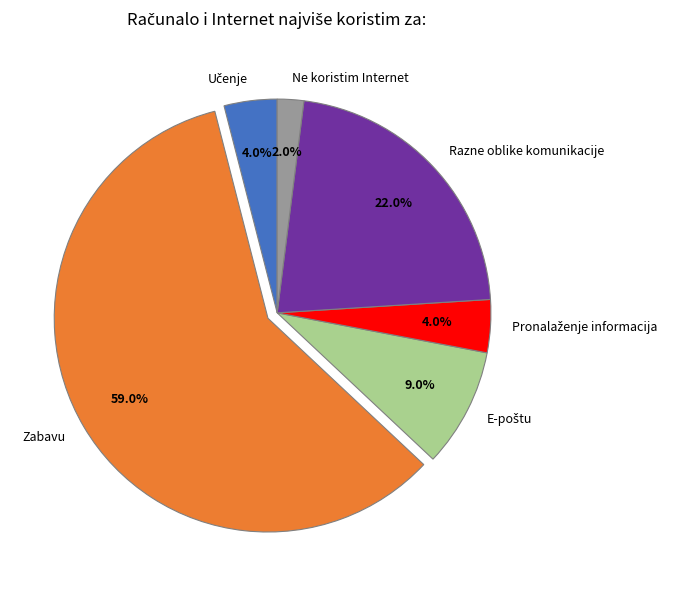

Does any single category account for the majority?

Yes